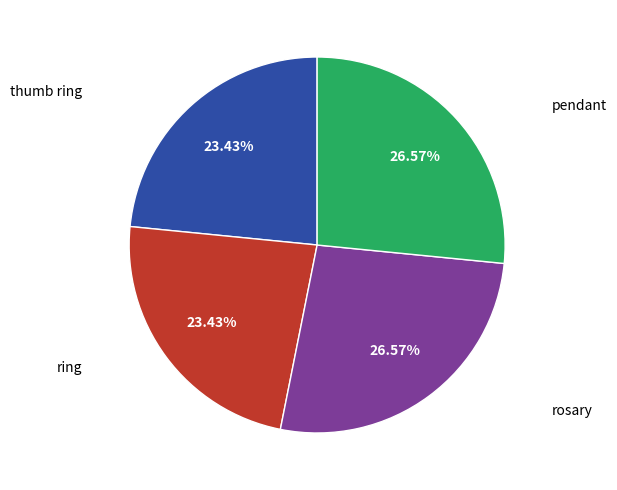

Is there any slice that represents more than half of the pie?

No